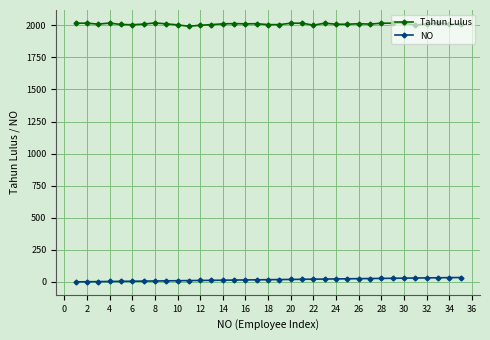

What is the average value of the Tahun Lulus series?

2010